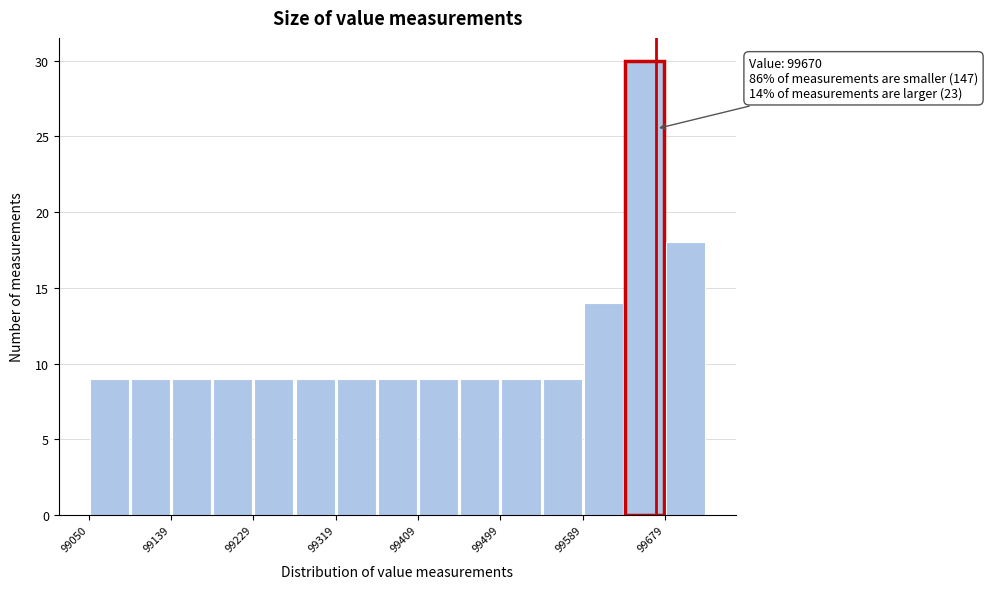

Over which range of the x-axis is the bar tallest?

99630 to 99680